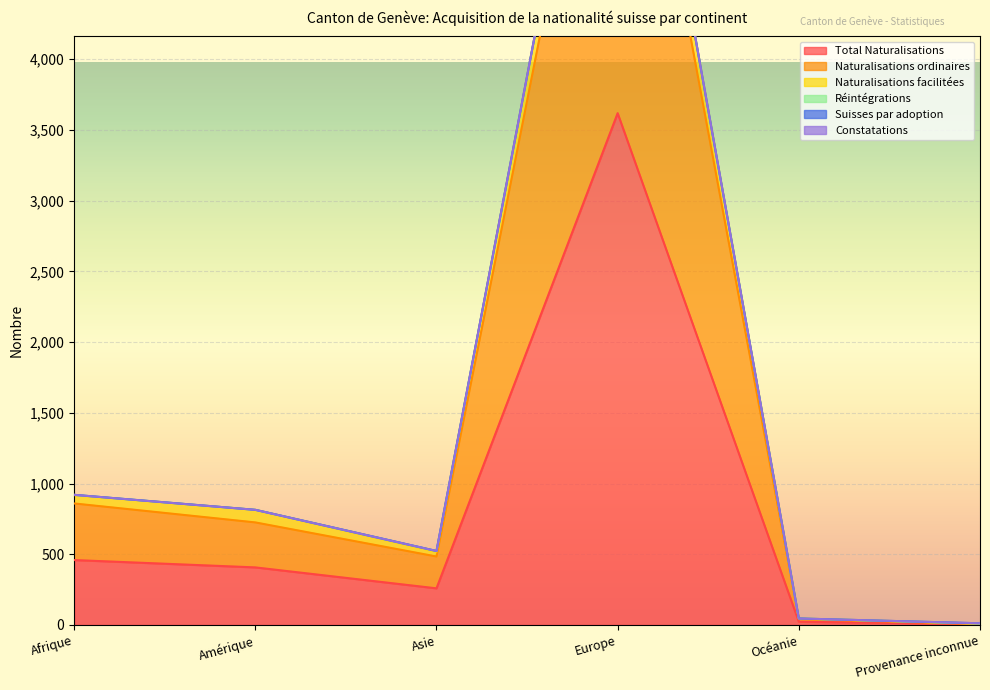

What is the difference between the Naturalisations ordinaires values at Afrique and Provenance inconnue?

852